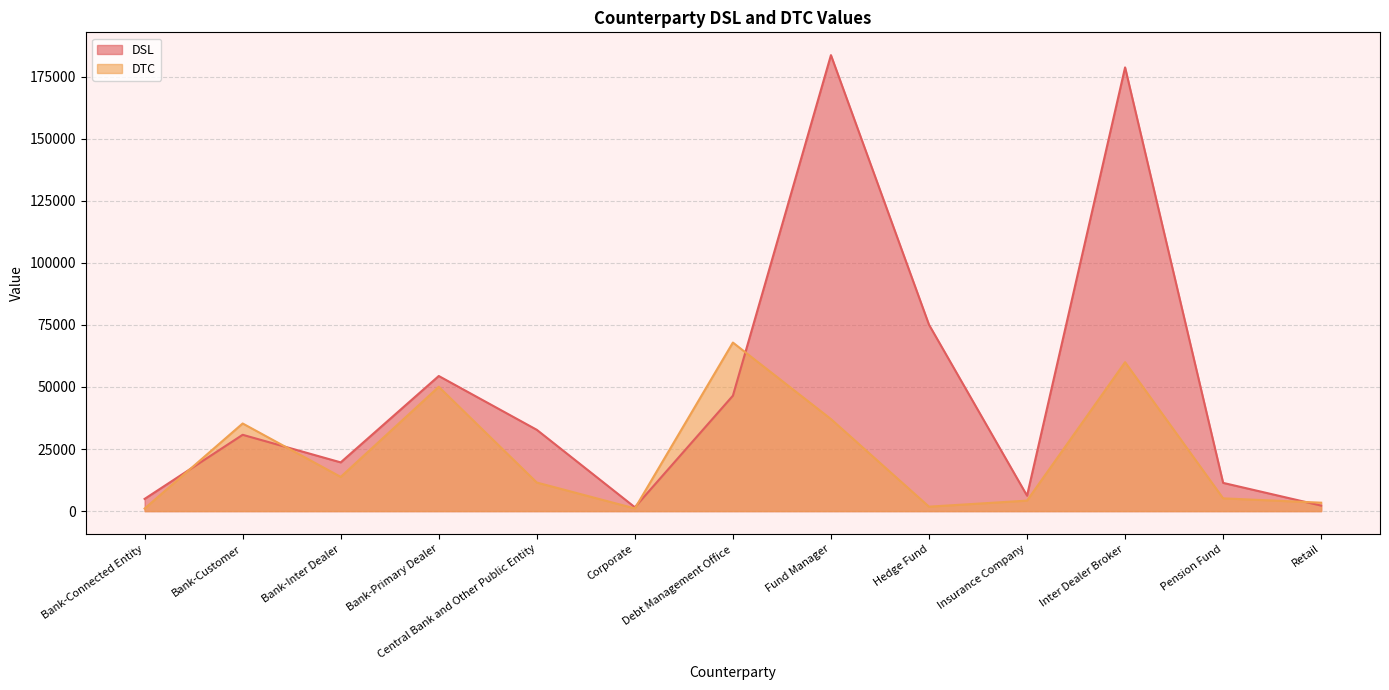

Is it true that DSL equals 17603 at Bank-Customer?

False